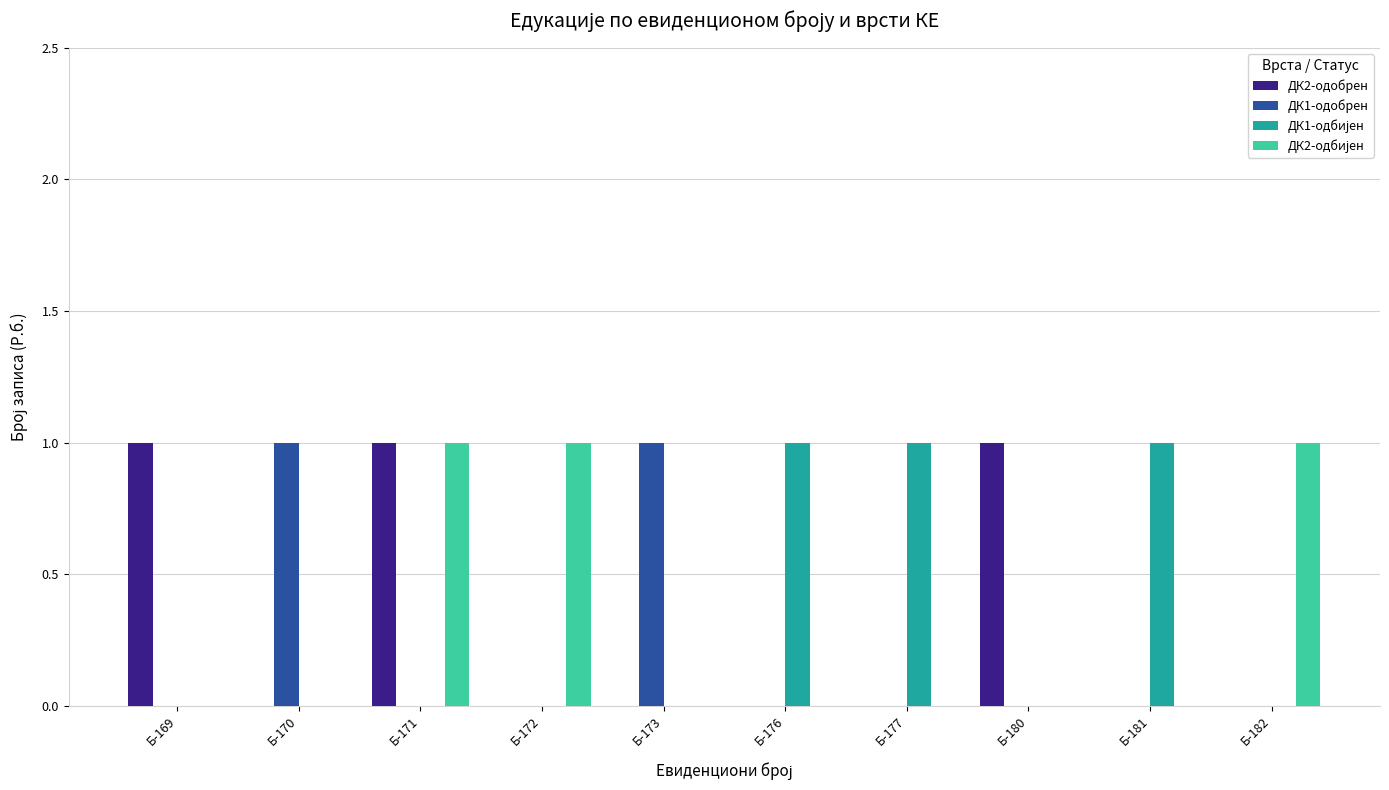

At which category is the sum across all series the highest?

Б-171